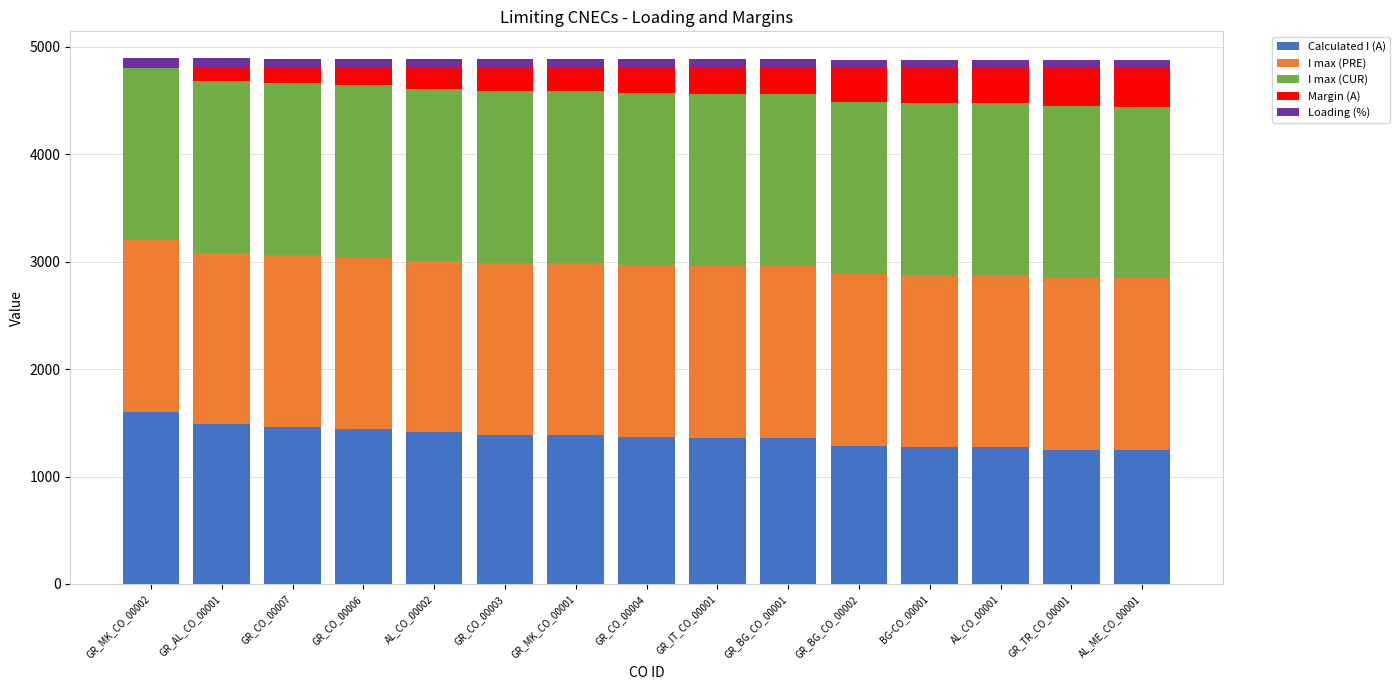

The value of Calculated I (A) at AL_CO_00001 is 1277. True or false?

True